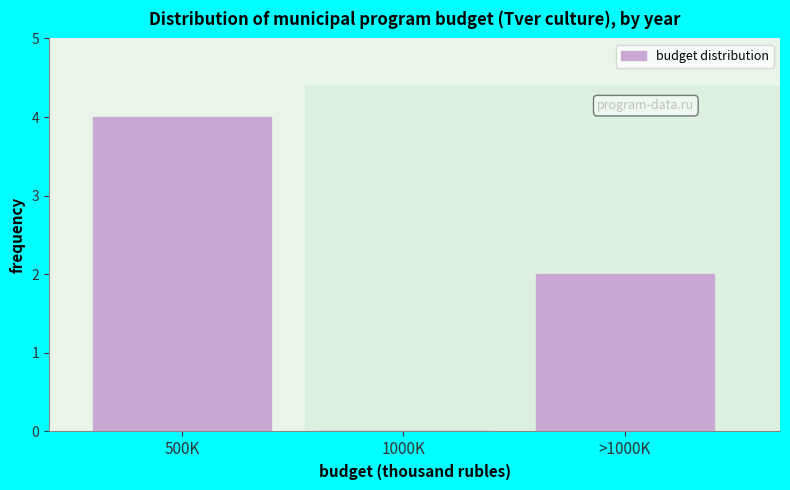

Reading left to right, transcribe all the data shown in this chart.

500K=4	1000K=0	>1000K=2